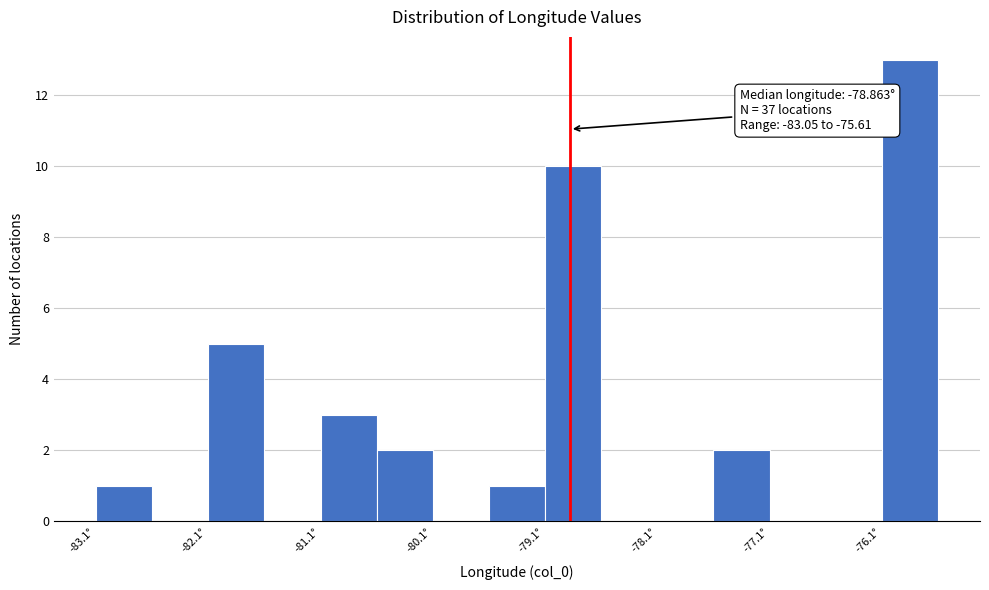

Over which range of the x-axis is the bar tallest?

-76.1 to -75.6